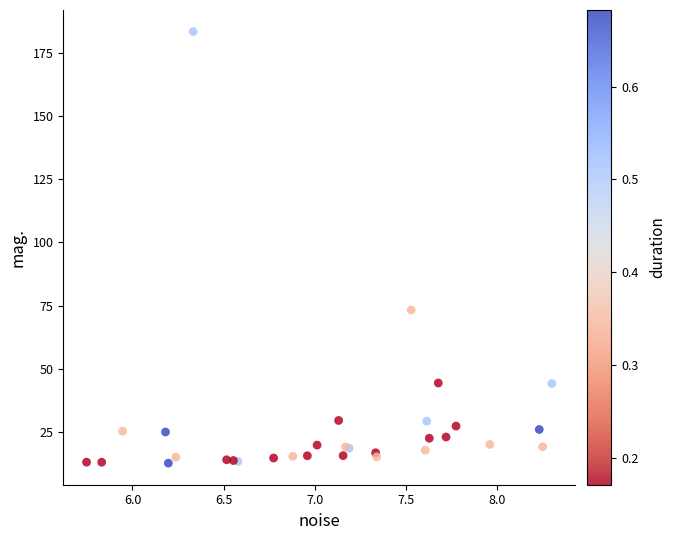

What Y value in the scatter plot is closest to 98?

73.3